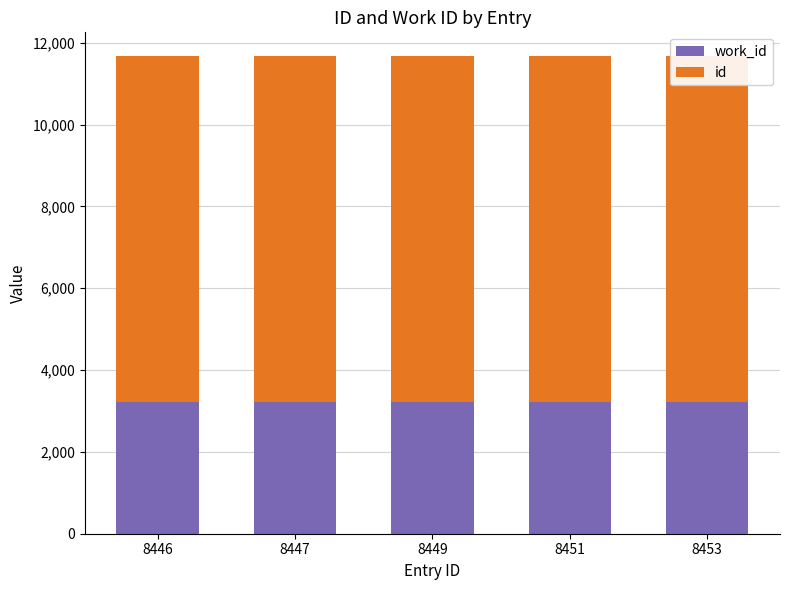

The value of id at 8451 is 4773. True or false?

False